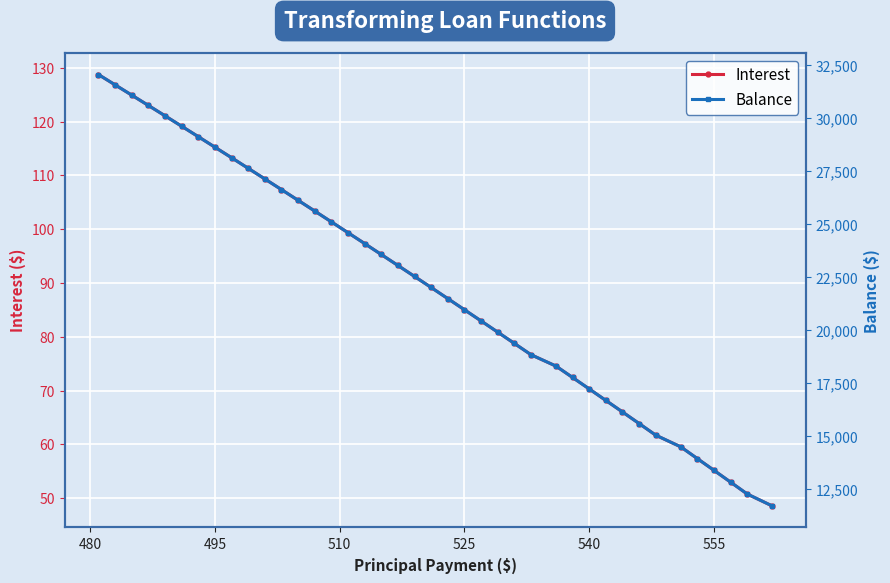

What is the sum of all Interest values?

3586.3